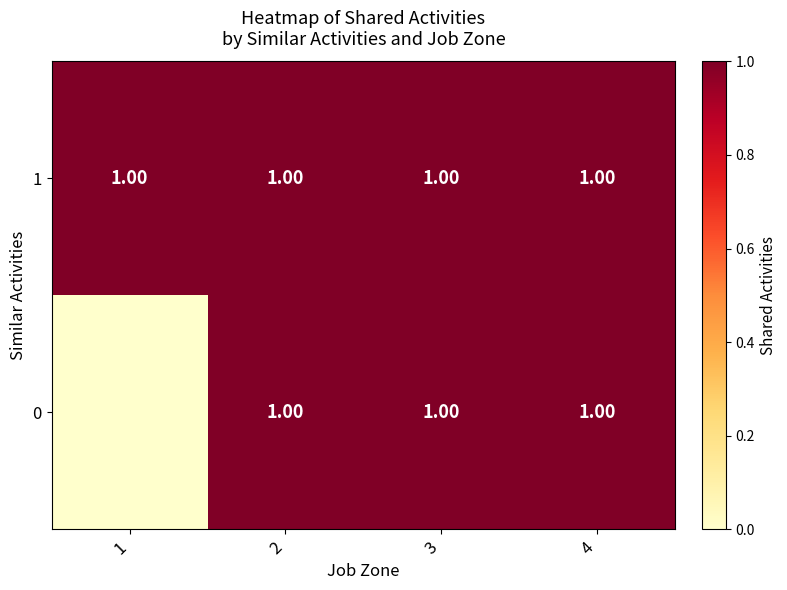

At which label does 0 reach its minimum?

1